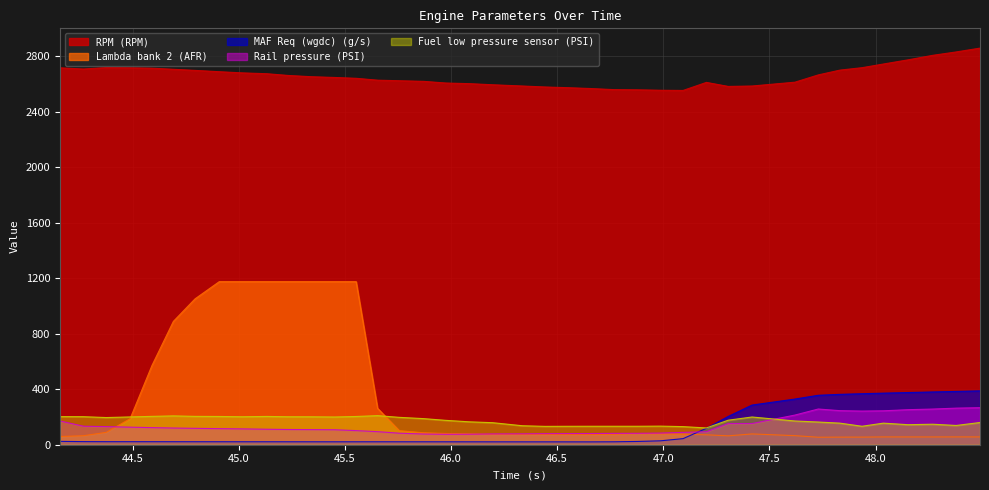

Reading right to left, what are all the values shown in this chart?

Rail pressure (PSI): 266.9	263.6	257.0	252.5	244.4	242.4	245.5	257.3	213.7	152.6	152.5	93.6	88.9	83.9	82.1	81.8	80.6	80.2	79.7	78.4	77.6	75.6	75.1	77.2	83.0	94.1	101.7	107.9	108.8	109.7	111.6	114.1	115.8	118.1	120.2	123.2	126.6	130.5	133.4	171.0
RPM (RPM): 2857.5	2830.0	2805.5	2773.0	2743.0	2716.5	2699.0	2664.5	2612.0	2584.5	2581.5	2610.5	2552.5	2554.0	2557.0	2558.5	2566.5	2572.5	2577.5	2584.5	2593.5	2601.5	2606.0	2618.0	2622.5	2626.5	2640.0	2646.0	2651.5	2660.5	2673.0	2679.0	2687.5	2697.0	2705.0	2713.0	2716.0	2717.5	2707.0	2715.5
MAF Req (wgdc) (g/s): 388.0	384.0	380.2	375.9	371.6	367.5	362.9	356.2	329.0	285.8	203.9	118.3	43.8	28.2	23.6	21.1	20.5	20.6	20.7	20.7	20.8	20.9	21.0	21.1	21.1	21.2	21.1	21.0	21.1	21.2	21.3	21.3	21.4	21.5	21.6	21.7	21.8	21.8	22.3	24.2
Fuel low pressure sensor (PSI): 160.0	138.8	147.8	144.2	155.5	133.0	155.5	163.5	171.0	199.8	176.8	120.8	130.5	134.0	133.0	133.0	133.0	132.8	132.2	136.8	158.8	165.0	175.5	188.0	197.2	209.5	203.5	199.8	201.2	201.5	203.8	201.5	203.5	204.2	207.8	204.2	200.2	195.8	202.0	202.5
Lambda bank 2 (AFR): 56.2	56.3	56.0	56.1	56.2	54.9	54.8	54.0	65.4	77.8	64.0	71.5	75.3	78.5	80.2	75.5	73.8	73.8	74.2	74.0	74.5	78.0	81.0	86.1	101.4	262.3	1174.8	1174.8	1174.8	1174.8	1174.8	1174.8	1174.8	1051.0	888.8	570.7	187.3	89.2	64.8	59.1